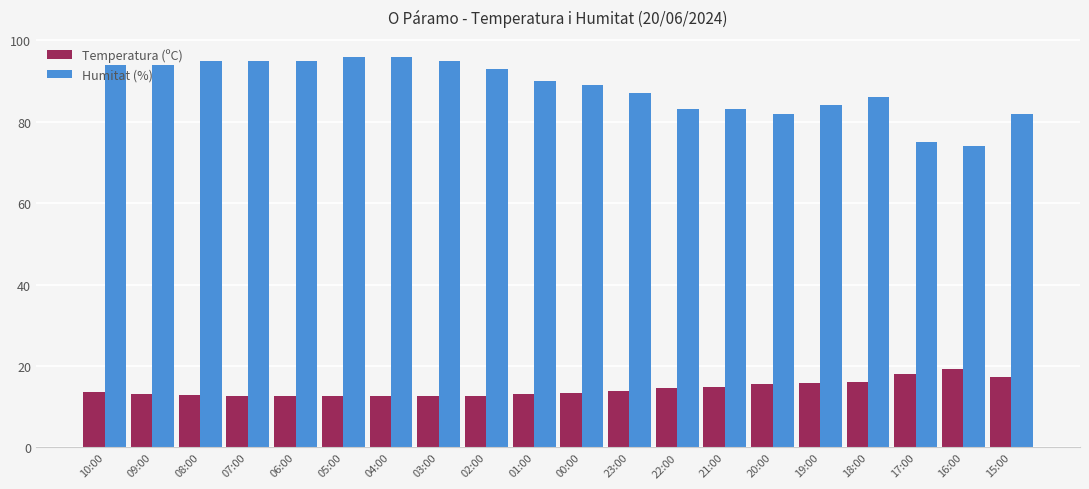

Are the bars grouped side by side (vs. stacked)?

Yes